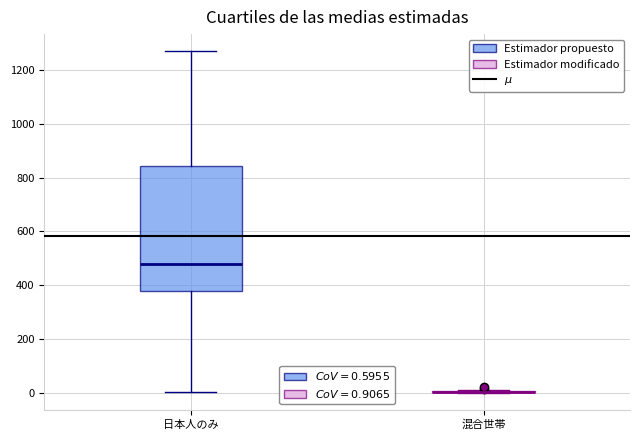

Reading left to right, transcribe this box plot: for each box, give where its median line is, the range the box spans, and where its two whiskers end, as read against the y-axis. The values are not printed on the chart, so give them approximately, as read against the axis.

日本人のみ: median 480, box 380 to 840, whiskers 0 to 1280
混合世帯: box collapsed to a line at 0, whiskers 0 to 20